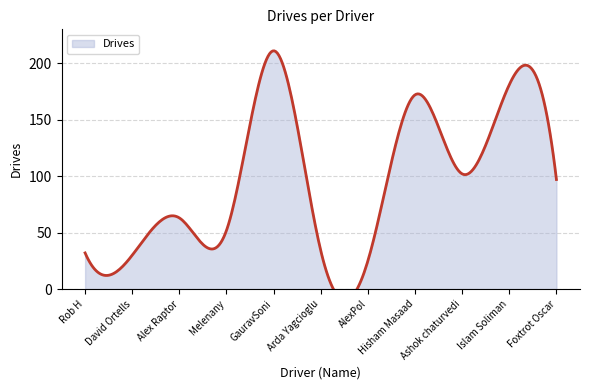

How many points are lower than both their immediate neighbors (excluding endpoints)?

4